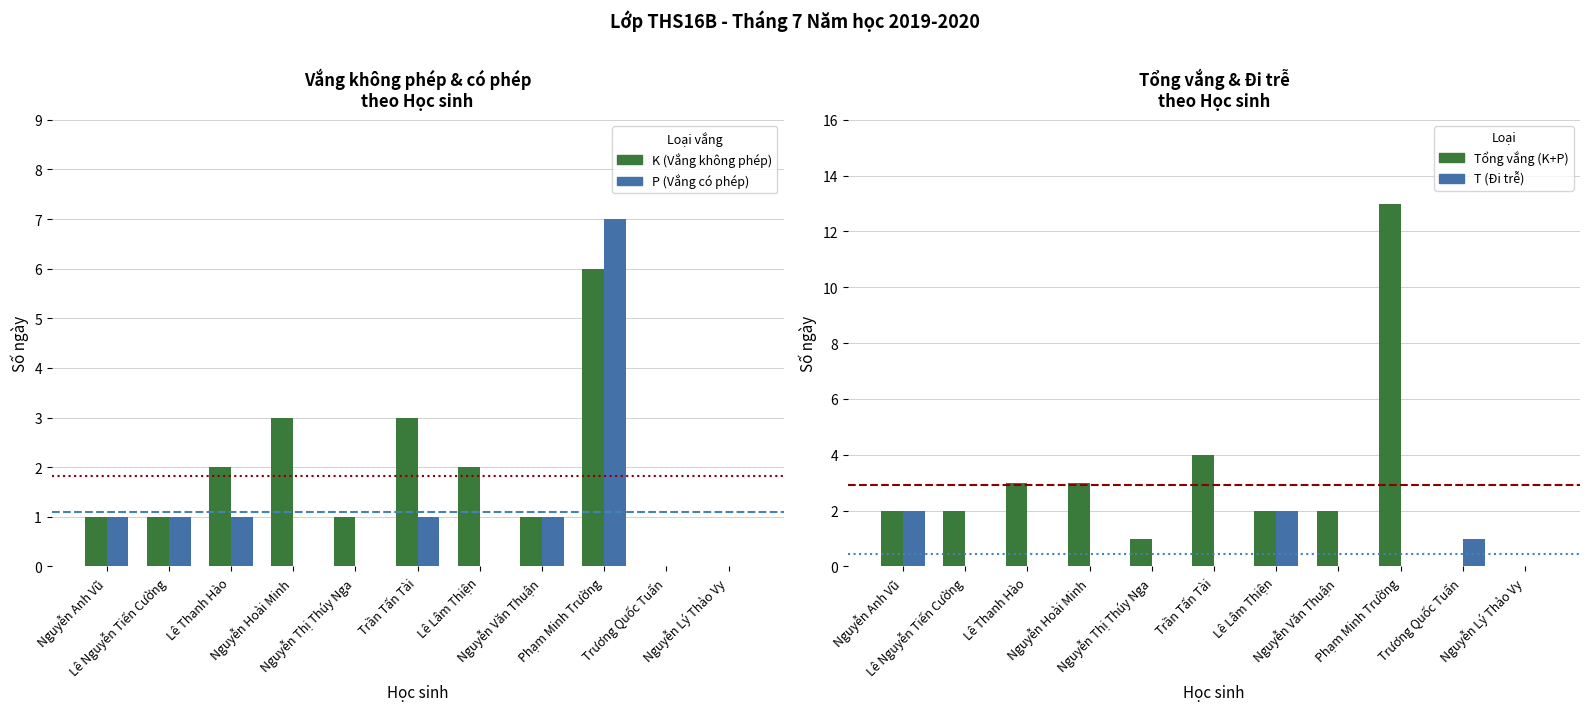

Reading left to right, transcribe all the data shown in this chart.

K (Vắng không phép): Nguyễn Anh Vũ=1	Lê Nguyễn Tiến Cường=1	Lê Thanh Hào=2	Nguyễn Hoài Minh=3	Nguyễn Thị Thúy Nga=1	Trần Tấn Tài=3	Lê Lâm Thiện=2	Nguyễn Văn Thuận=1	Phạm Minh Trường=6	Trương Quốc Tuấn=0	Nguyễn Lý Thảo Vy=0
P (Vắng có phép): Nguyễn Anh Vũ=1	Lê Nguyễn Tiến Cường=1	Lê Thanh Hào=1	Nguyễn Hoài Minh=0	Nguyễn Thị Thúy Nga=0	Trần Tấn Tài=1	Lê Lâm Thiện=0	Nguyễn Văn Thuận=1	Phạm Minh Trường=7	Trương Quốc Tuấn=0	Nguyễn Lý Thảo Vy=0
Tổng vắng (K+P): Nguyễn Anh Vũ=2	Lê Nguyễn Tiến Cường=2	Lê Thanh Hào=3	Nguyễn Hoài Minh=3	Nguyễn Thị Thúy Nga=1	Trần Tấn Tài=4	Lê Lâm Thiện=2	Nguyễn Văn Thuận=2	Phạm Minh Trường=13	Trương Quốc Tuấn=0	Nguyễn Lý Thảo Vy=0
T (Đi trễ): Nguyễn Anh Vũ=2	Lê Nguyễn Tiến Cường=0	Lê Thanh Hào=0	Nguyễn Hoài Minh=0	Nguyễn Thị Thúy Nga=0	Trần Tấn Tài=0	Lê Lâm Thiện=2	Nguyễn Văn Thuận=0	Phạm Minh Trường=0	Trương Quốc Tuấn=1	Nguyễn Lý Thảo Vy=0